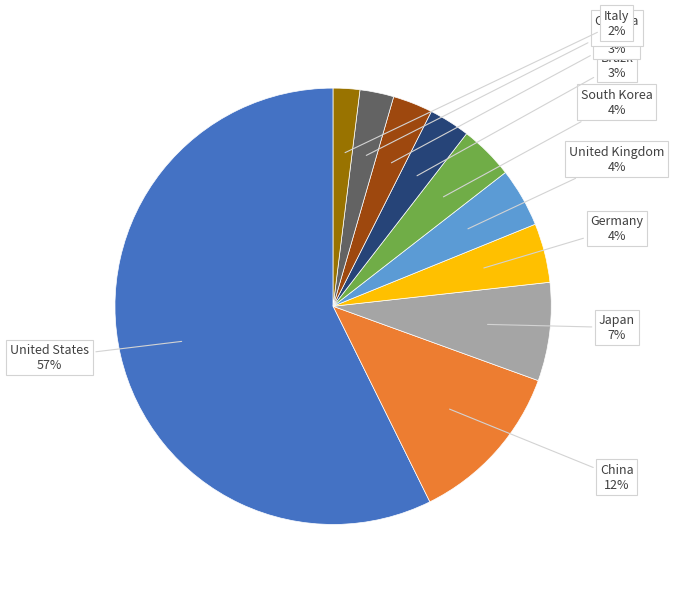

Is there a majority slice in this chart?

Yes